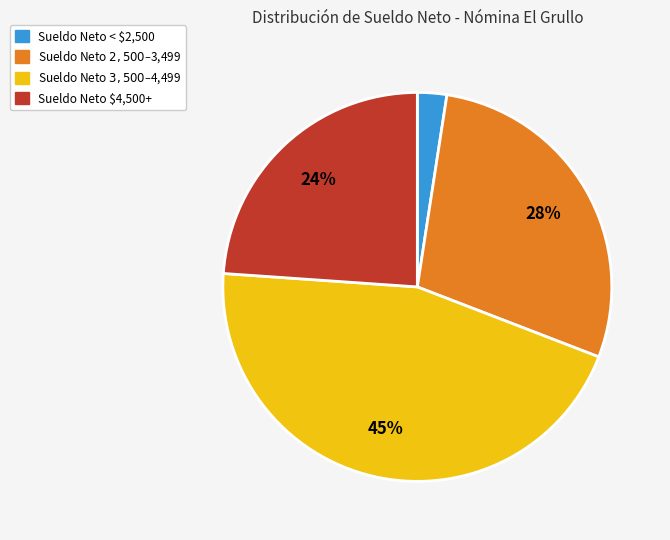

Is there any slice that represents more than half of the pie?

No